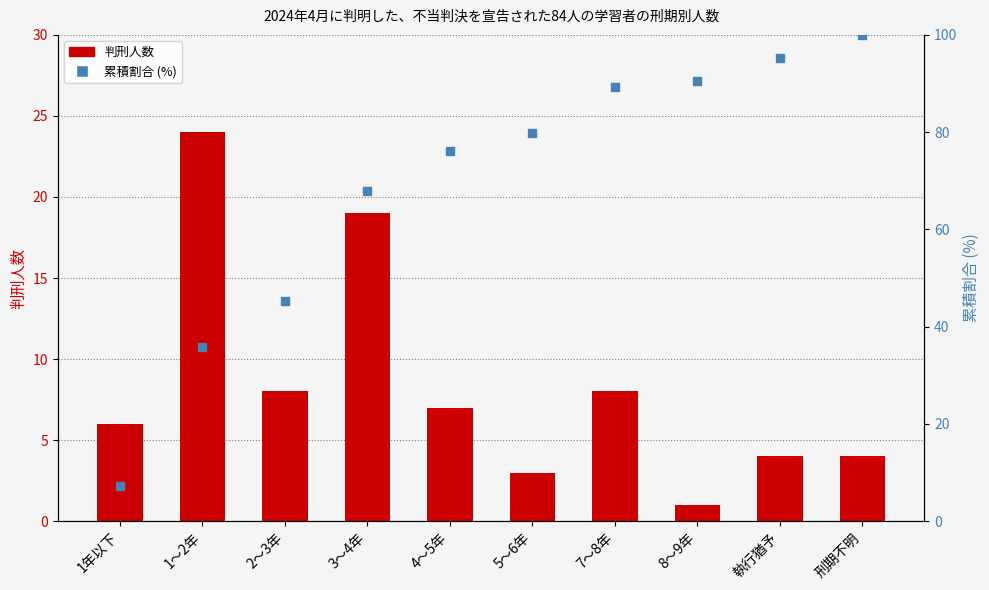

What is the highest value of the 累積割合 (%) series?

100.0